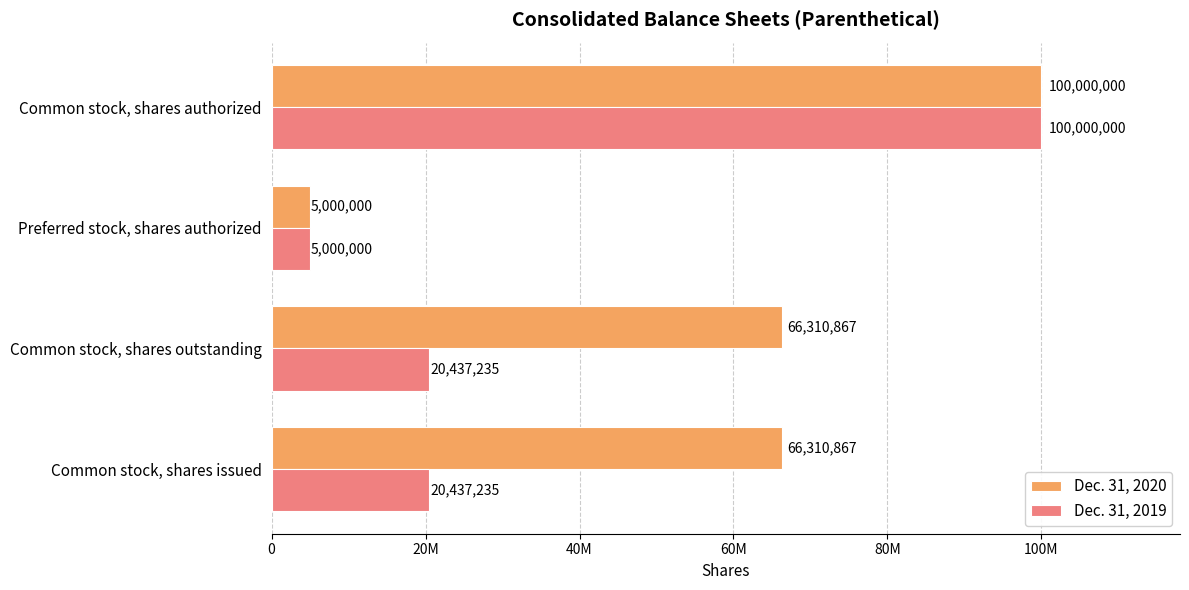

What position from the left is Common stock, shares outstanding?

2